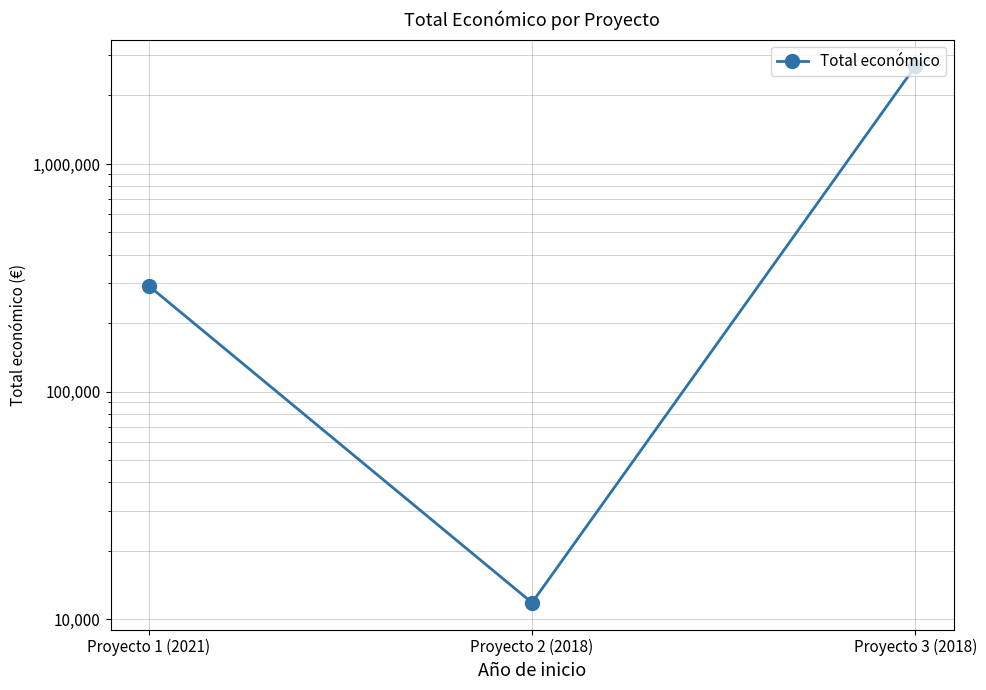

Read the value at Proyecto 3 (2018).

2685474